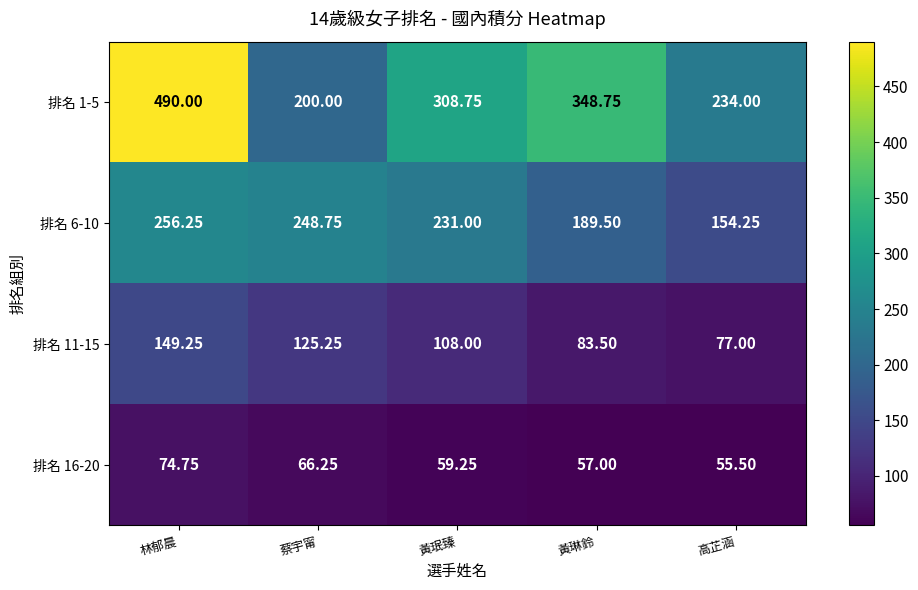

How many categories are shown in the chart?

5